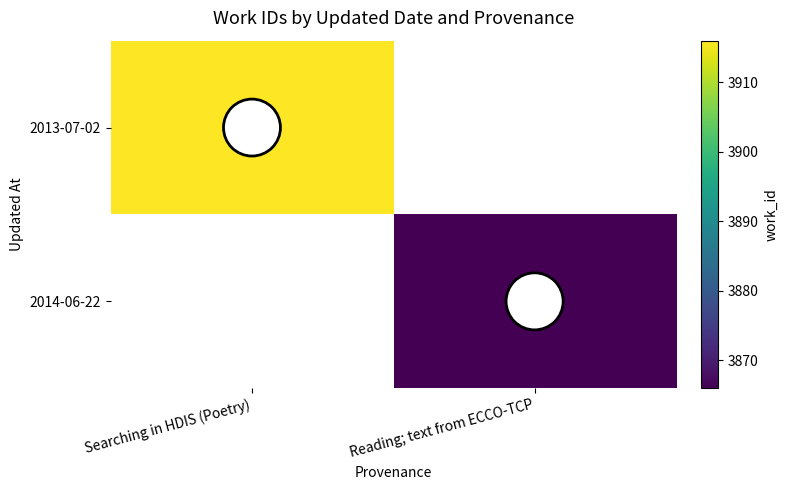

The value of 2013-07-02 at Searching in HDIS (Poetry) is 1112. True or false?

False